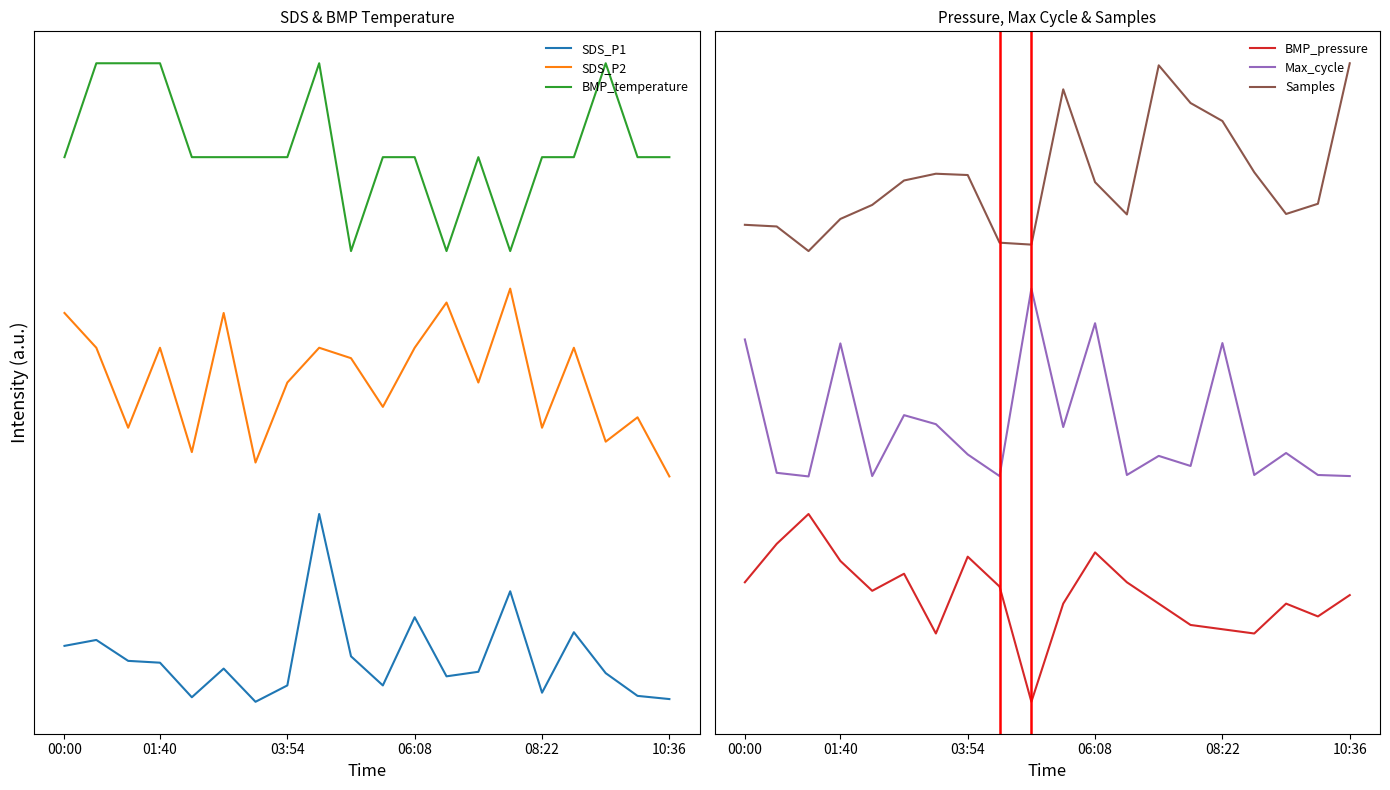

In BMP_pressure, how many points are lower than both neighbors (excluding endpoints)?

5